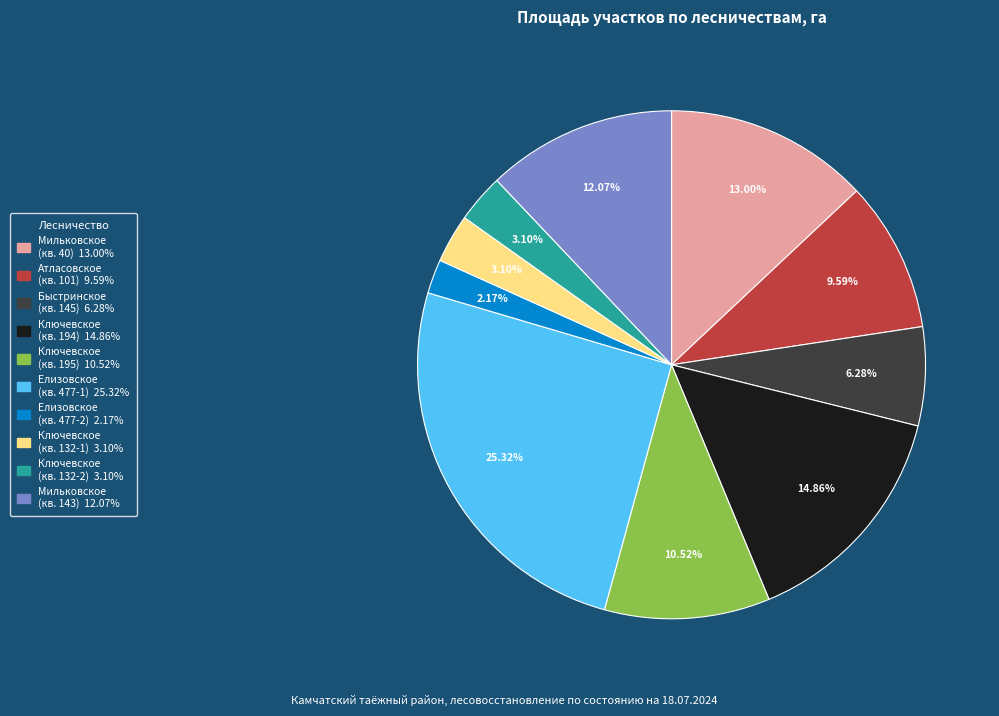

Is there any slice that represents more than half of the pie?

No